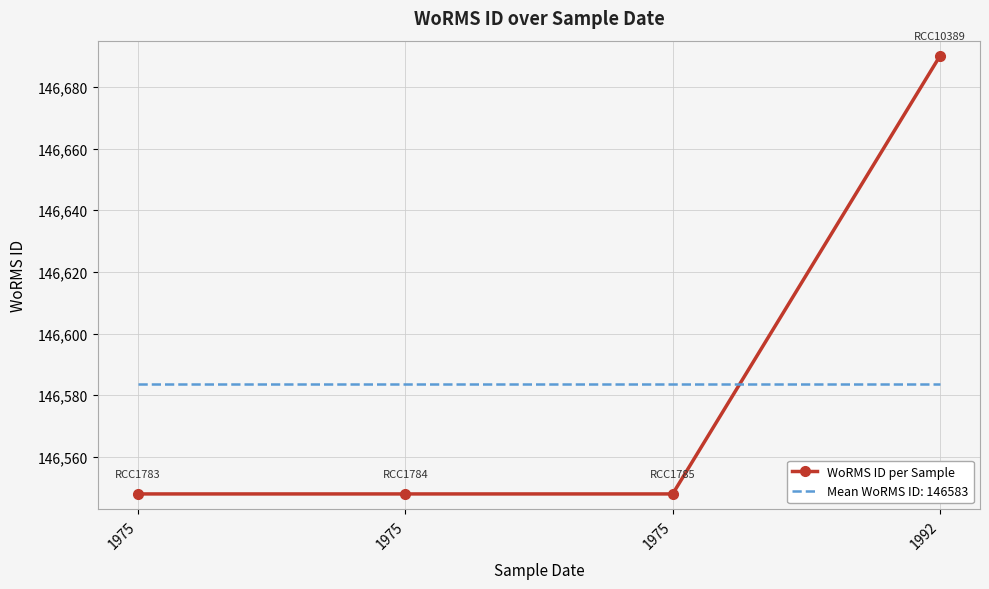

Which label corresponds to the smallest value in the chart?

1975